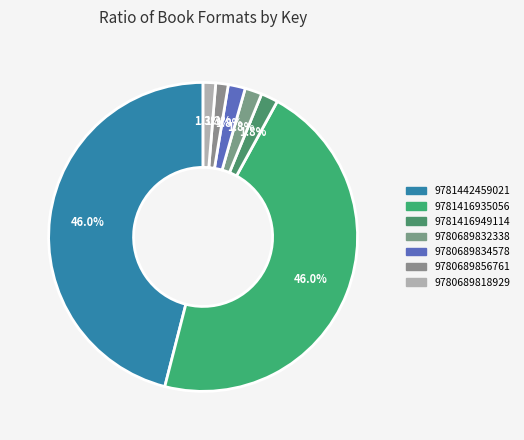

To the nearest percent, what percentage of the pie is 9780689856761?

1%